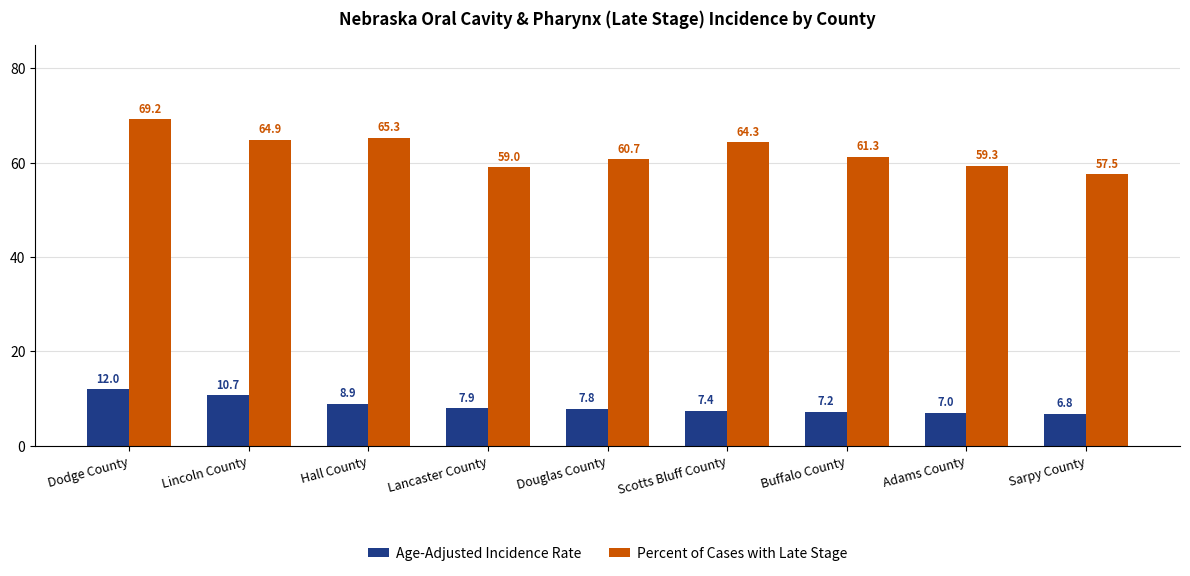

What is the spread (max minus min) of values at Lancaster County?

51.1